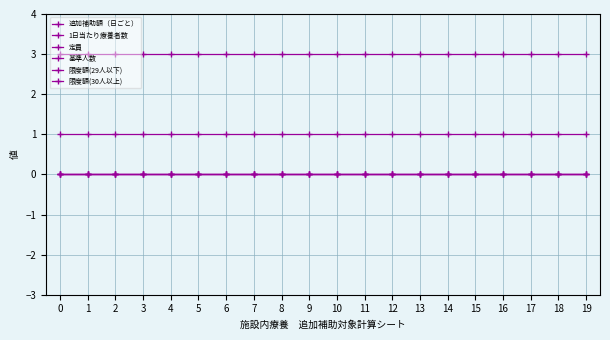

The value of 1日当たり療養者数 at 4 is 0. True or false?

True